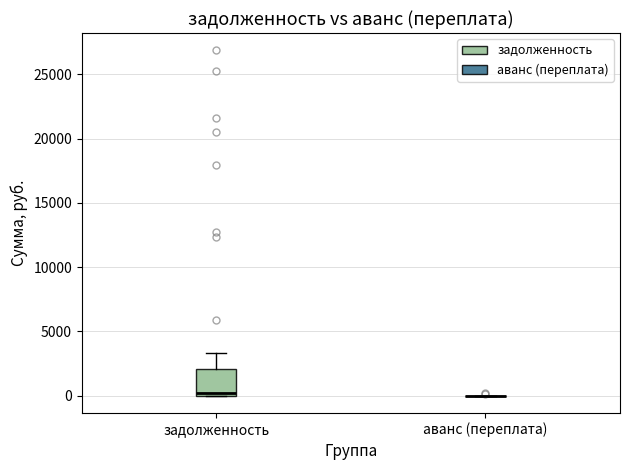

Reading left to right, read every box against the y-axis: the position of its median line, the range the box covers, and the ends of its whiskers. The values are not printed on the chart, so give them approximately, as read against the axis.

задолженность: median 0 (just above the box's lower edge), box 0 to 2000, whiskers 0 to 3500
аванс (переплата): box collapsed to a line at 0, whiskers 0 to 0